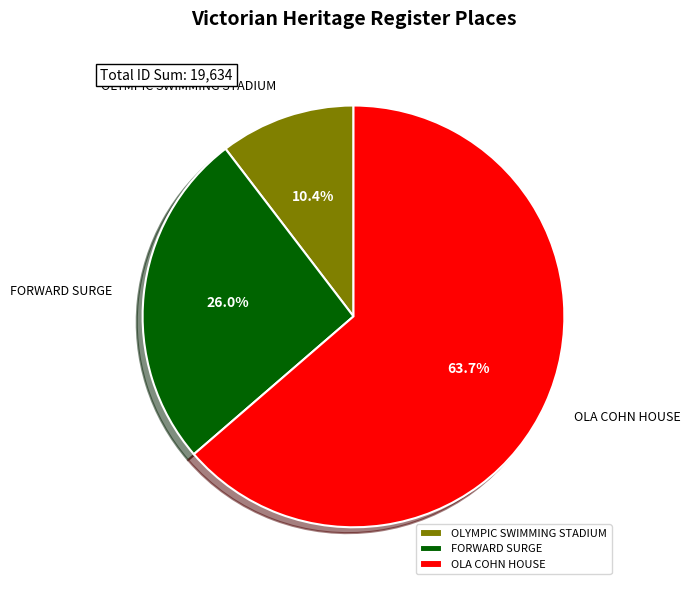

What is the ratio of the value at FORWARD SURGE to the value at OLA COHN HOUSE?

0.4